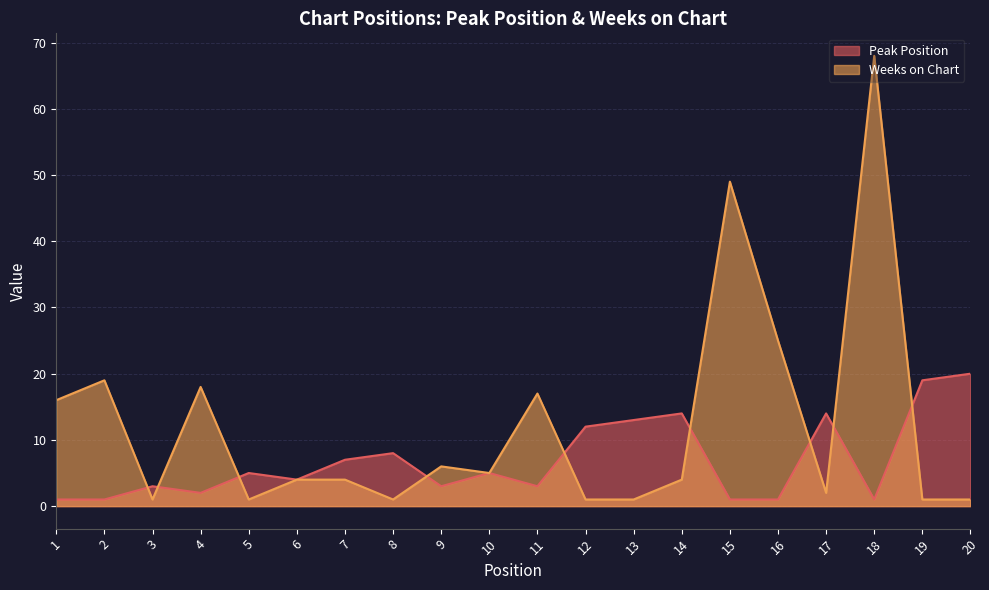

The value of Peak Position at 12 is 17. True or false?

False